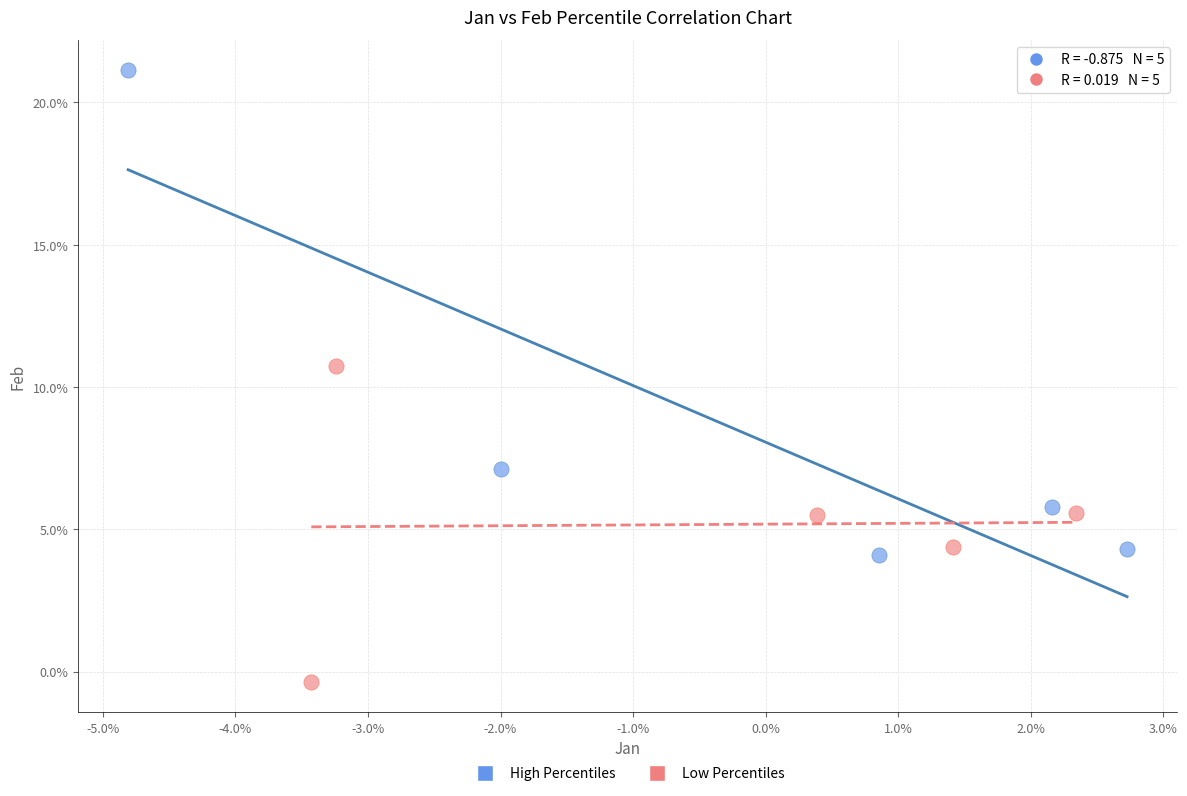

Which series has the widest spread of Y values?

High Percentiles